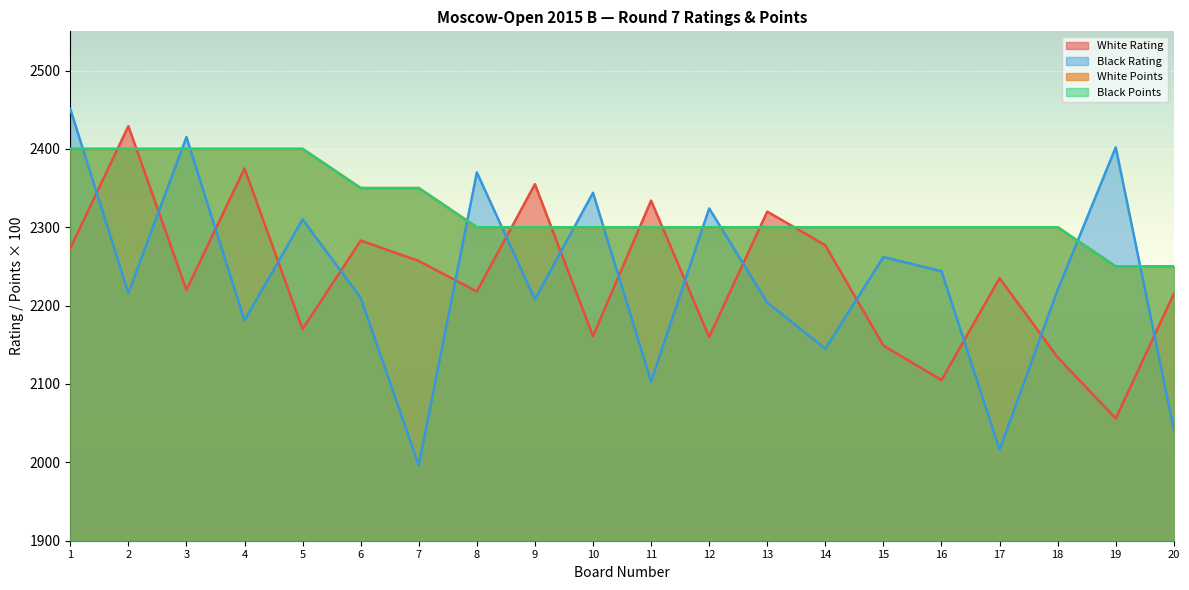

Is the value of Black Rating at 2 greater than the value of White Points at 14?

No